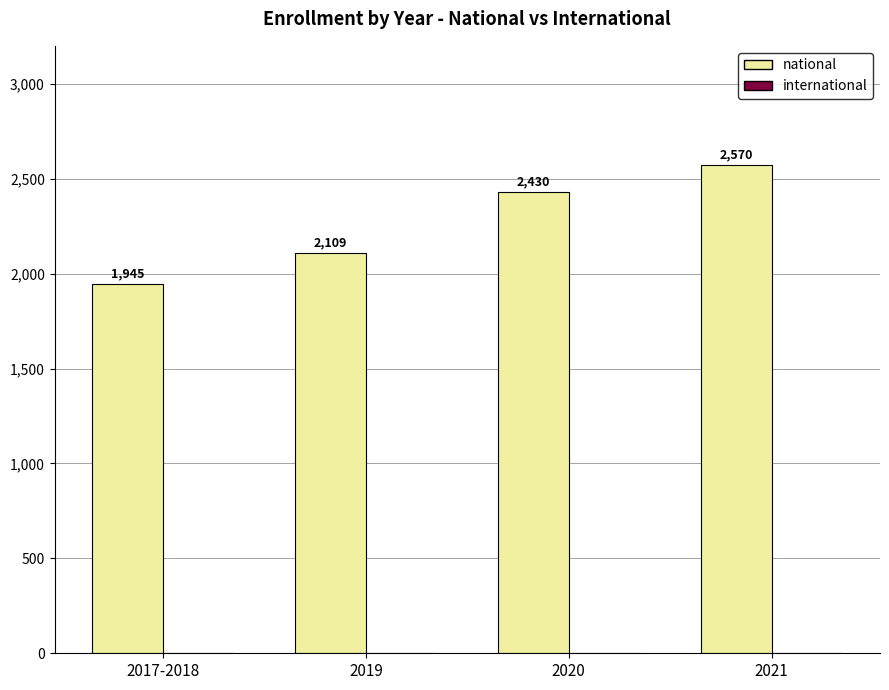

List the labels in order of value, smallest first.

2017-2018, 2019, 2020, 2021